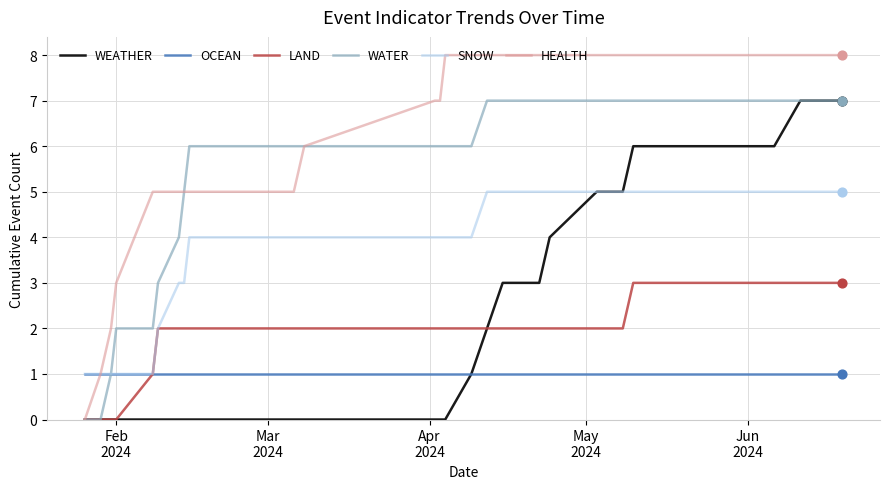

Which series has the largest range (max minus min)?

HEALTH